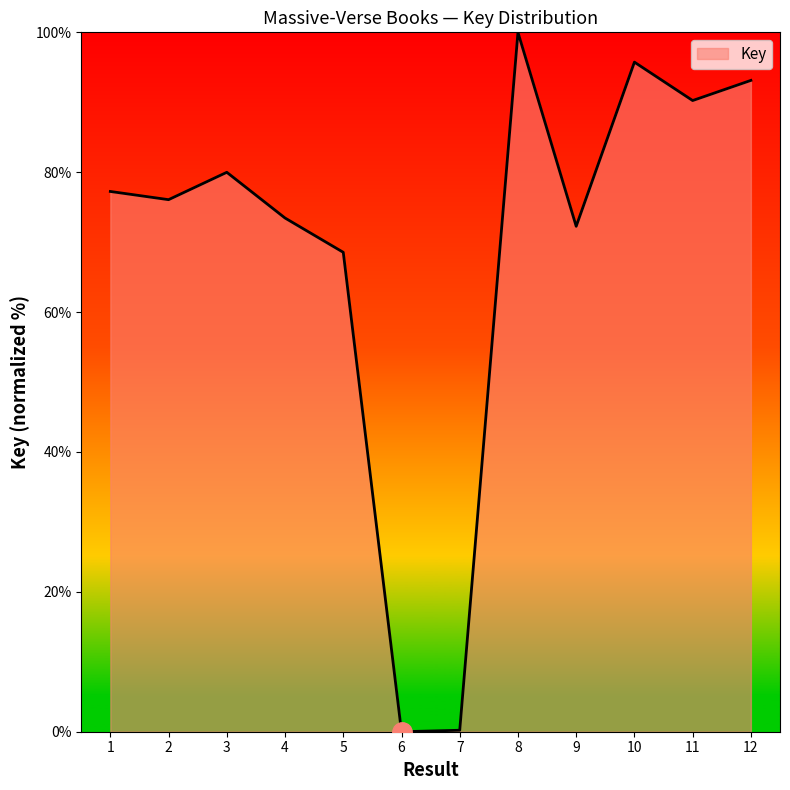

What is the sum of all values?

826.9